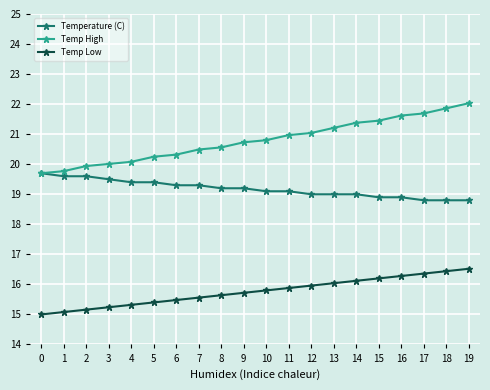

True or false: Temp Low and Temperature (C) cross at least once.

False